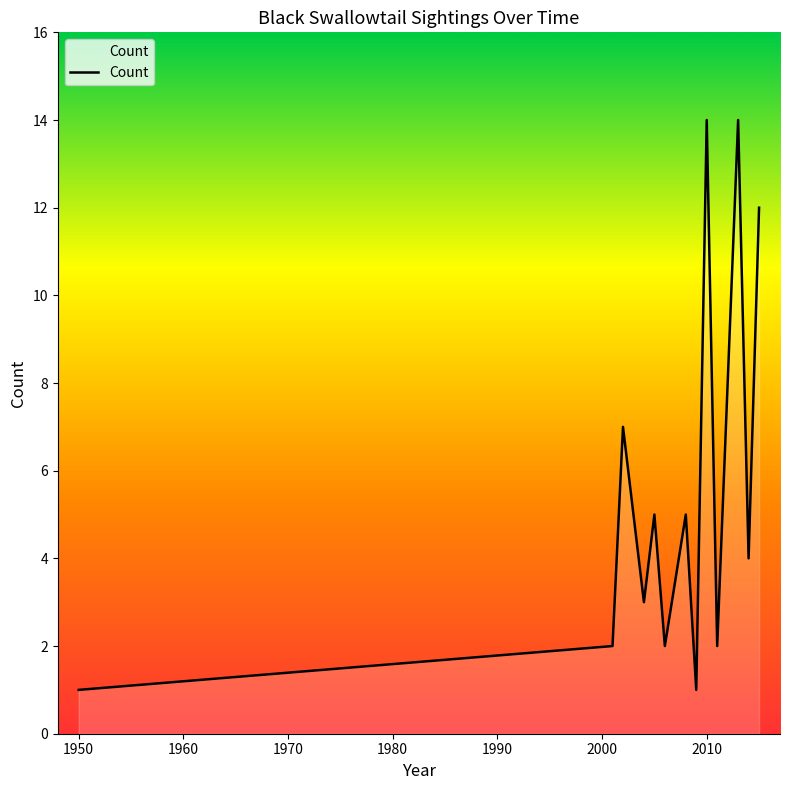

What is the difference between the maximum and minimum values?

13